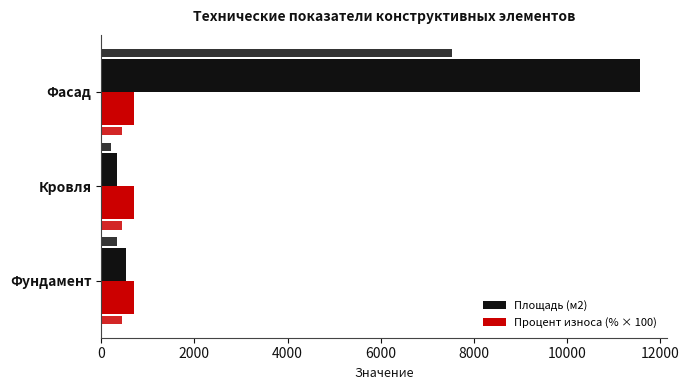

At how many categories does at least one series exceed 6873?

1